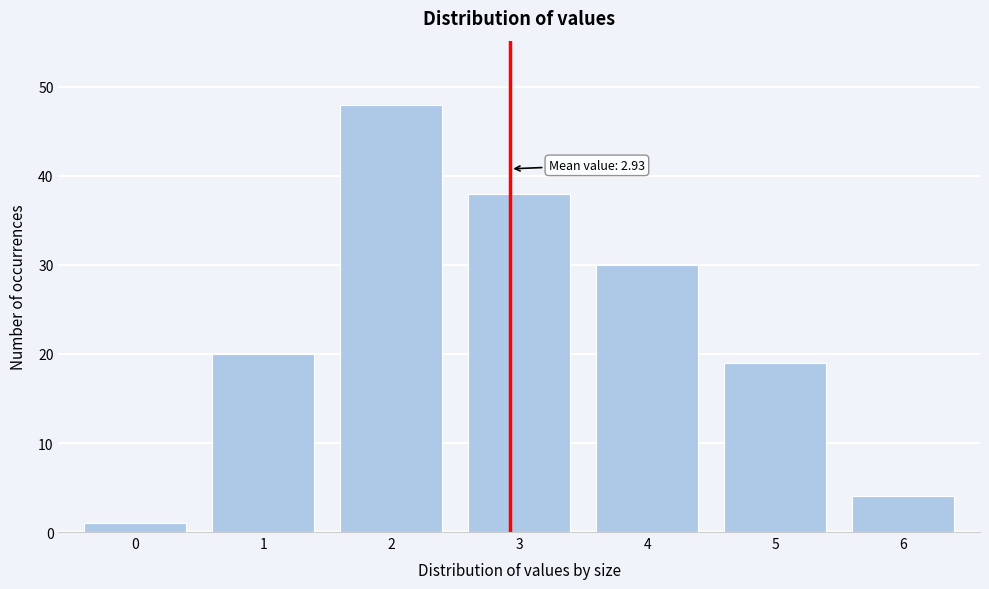

Reading left to right, list all the values displayed in this chart.

1	20	48	38	30	19	4